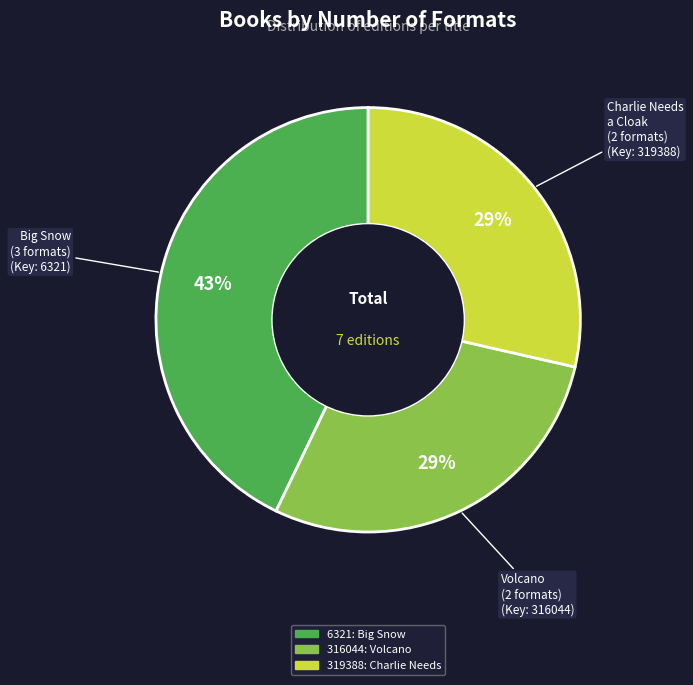

Does any single category account for the majority?

No